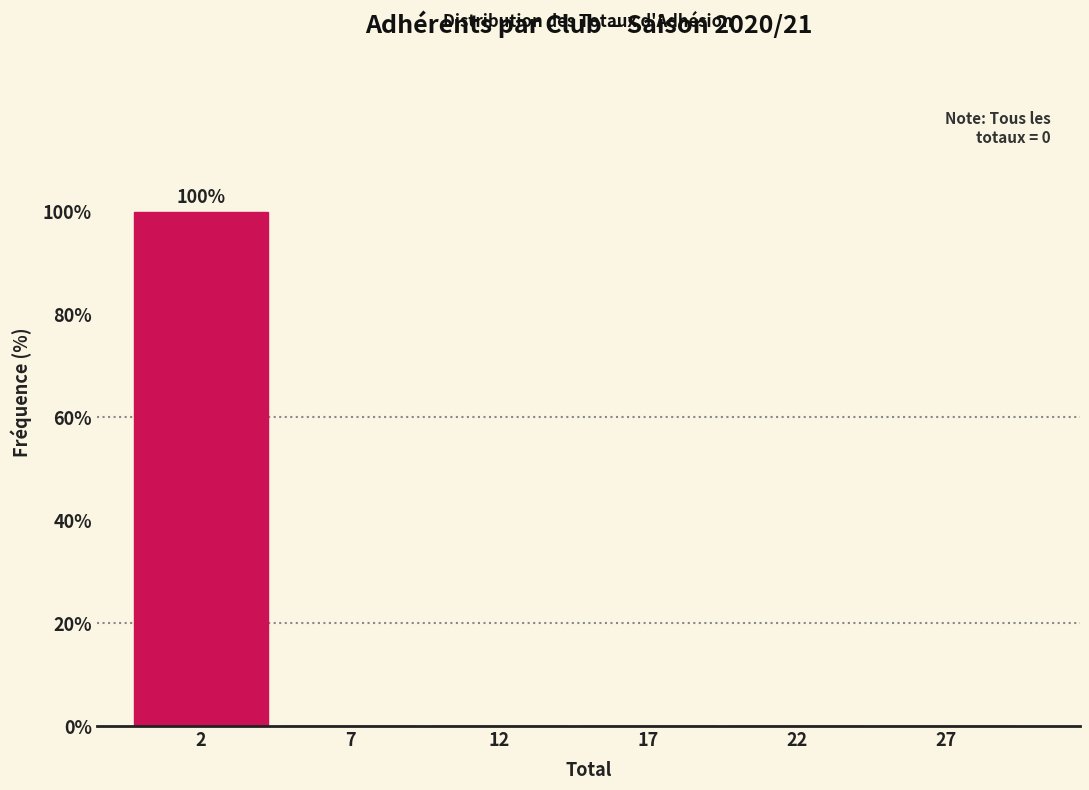

Reading left to right, what are all the values shown in this chart?

2=100	7=0	12=0	17=0	22=0	27=0